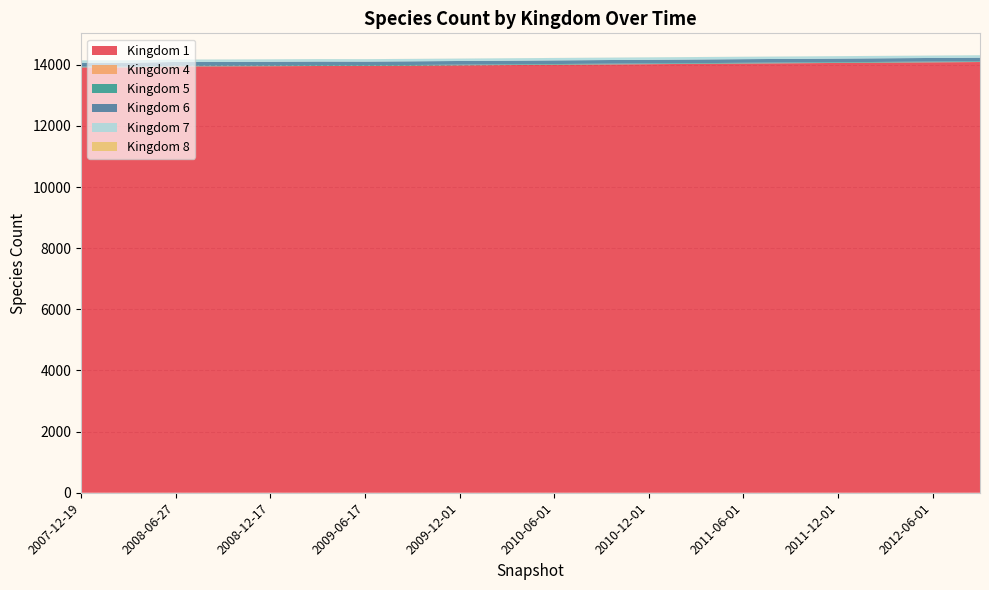

Reading left to right, extract all data points from this chart.

1: 2007-12-19=13915	2008-04-01=13916	2008-06-27=13948	2008-10-10=13950	2008-12-17=13954	2009-04-06=13960	2009-06-17=13961	2009-09-01=13970	2009-12-01=13980	2010-03-01=13990	2010-06-01=14000	2010-09-01=14010	2010-12-01=14020	2011-03-01=14030	2011-06-01=14040	2011-09-01=14050	2011-12-01=14060	2012-03-01=14070	2012-06-01=14080	2012-09-01=14090
4: 2007-12-19=2	2008-04-01=2	2008-06-27=2	2008-10-10=2	2008-12-17=2	2009-04-06=2	2009-06-17=2	2009-09-01=2	2009-12-01=2	2010-03-01=2	2010-06-01=2	2010-09-01=2	2010-12-01=2	2011-03-01=2	2011-06-01=2	2011-09-01=2	2011-12-01=2	2012-03-01=2	2012-06-01=2	2012-09-01=2
5: 2007-12-19=20	2008-04-01=20	2008-06-27=20	2008-10-10=21	2008-12-17=21	2009-04-06=21	2009-06-17=21	2009-09-01=21	2009-12-01=21	2010-03-01=21	2010-06-01=22	2010-09-01=22	2010-12-01=22	2011-03-01=22	2011-06-01=22	2011-09-01=22	2011-12-01=22	2012-03-01=22	2012-06-01=22	2012-09-01=22
6: 2007-12-19=128	2008-04-01=128	2008-06-27=122	2008-10-10=122	2008-12-17=123	2009-04-06=124	2009-06-17=121	2009-09-01=121	2009-12-01=121	2010-03-01=121	2010-06-01=120	2010-09-01=120	2010-12-01=120	2011-03-01=120	2011-06-01=120	2011-09-01=119	2011-12-01=119	2012-03-01=119	2012-06-01=119	2012-09-01=119
7: 2007-12-19=79	2008-04-01=79	2008-06-27=79	2008-10-10=79	2008-12-17=79	2009-04-06=79	2009-06-17=79	2009-09-01=79	2009-12-01=79	2010-03-01=79	2010-06-01=79	2010-09-01=79	2010-12-01=79	2011-03-01=79	2011-06-01=79	2011-09-01=79	2011-12-01=79	2012-03-01=79	2012-06-01=79	2012-09-01=79
8: 2007-12-19=1	2008-04-01=1	2008-06-27=1	2008-10-10=1	2008-12-17=1	2009-04-06=1	2009-06-17=1	2009-09-01=1	2009-12-01=1	2010-03-01=1	2010-06-01=1	2010-09-01=1	2010-12-01=1	2011-03-01=1	2011-06-01=1	2011-09-01=1	2011-12-01=1	2012-03-01=1	2012-06-01=1	2012-09-01=1